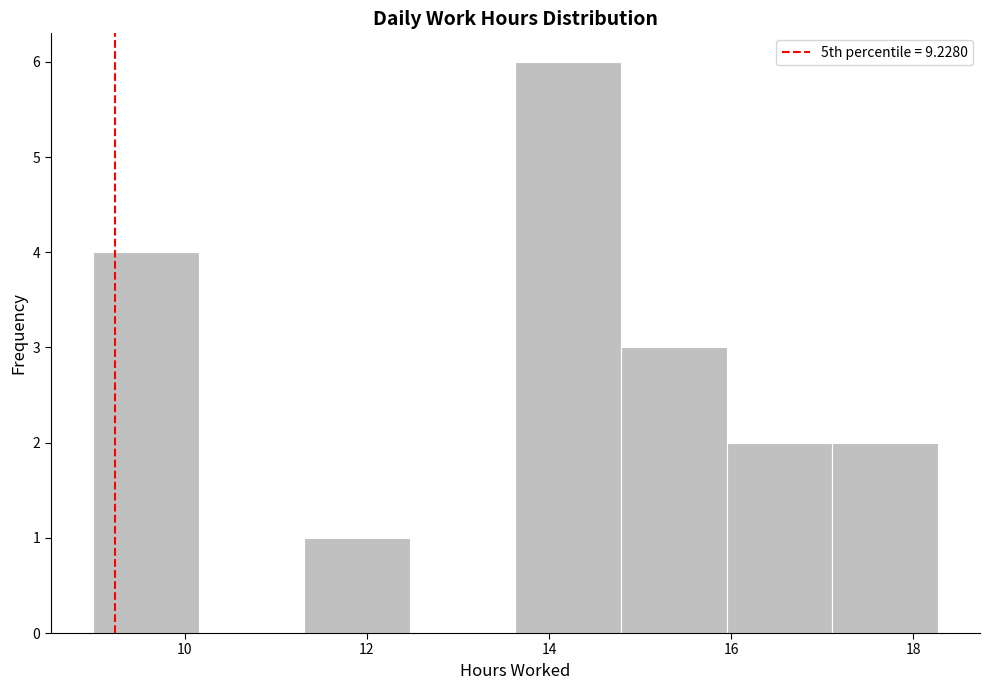

Reading left to right, list every bar in this chart as the range it spans on the x-axis followed by its height. Neither the bar edges nor the heights are printed on the chart, so give them approximately, as read against the axes.

9.0 to 10.2: 4
10.2 to 11.4: 0
11.4 to 12.4: 1
12.4 to 13.6: 0
13.6 to 14.8: 6
14.8 to 16.0: 3
16.0 to 17.2: 2
17.2 to 18.2: 2